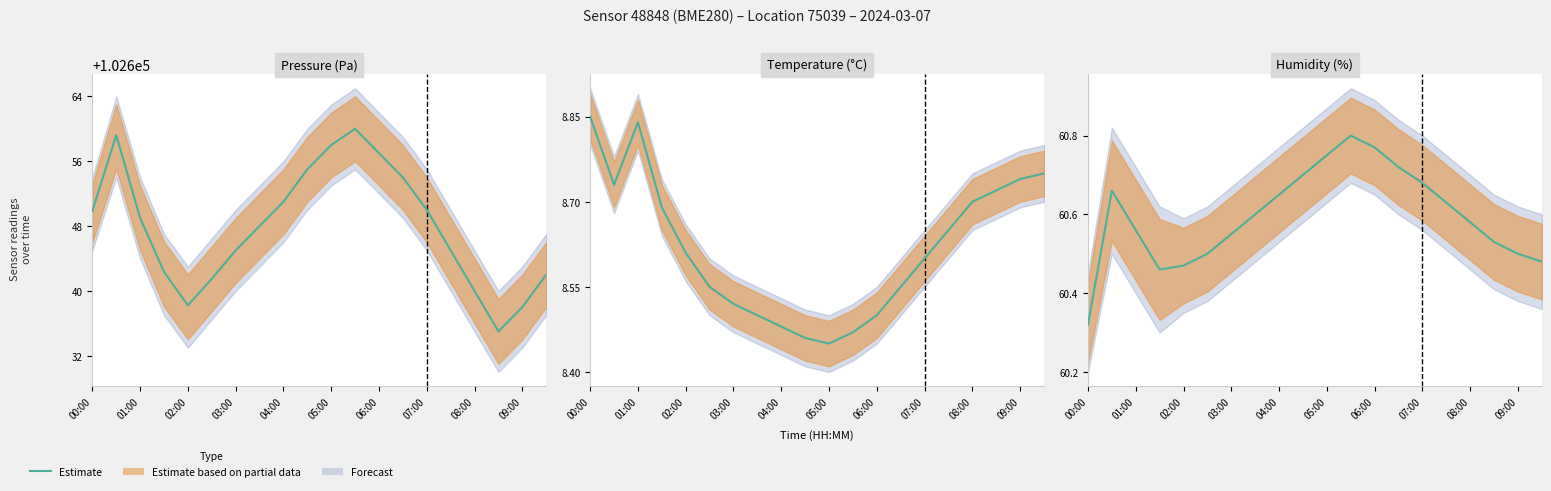

At which category does the chart reach its peak across all series?

11